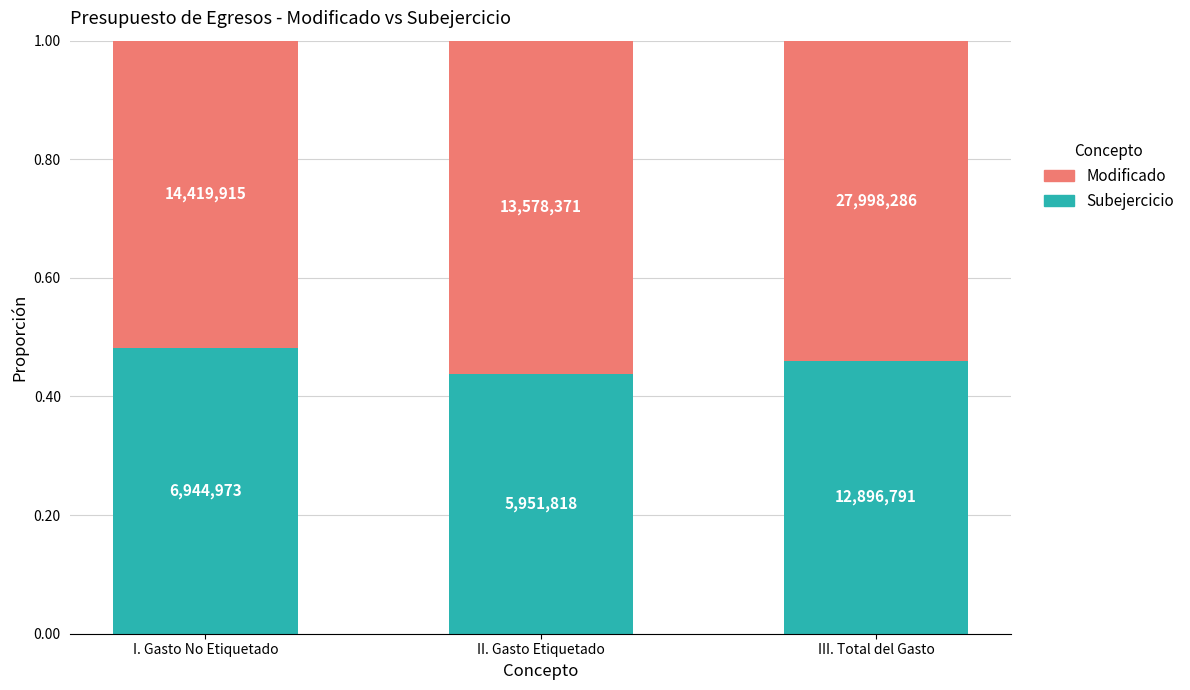

What is the total value across all series at II. Gasto Etiquetado?

1.0